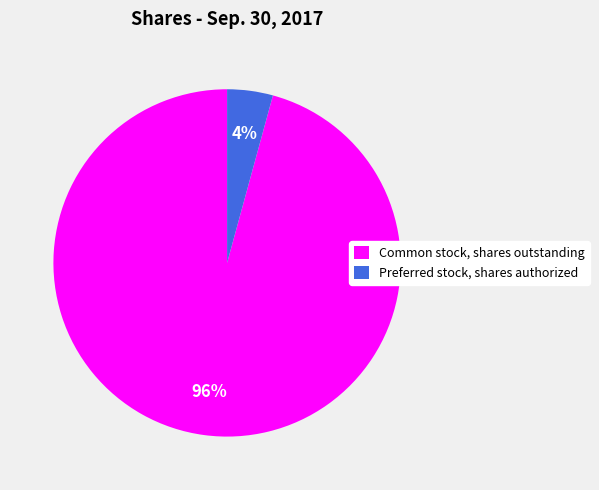

Do Common stock, shares outstanding and Preferred stock, shares authorized together represent more than half of the pie?

Yes